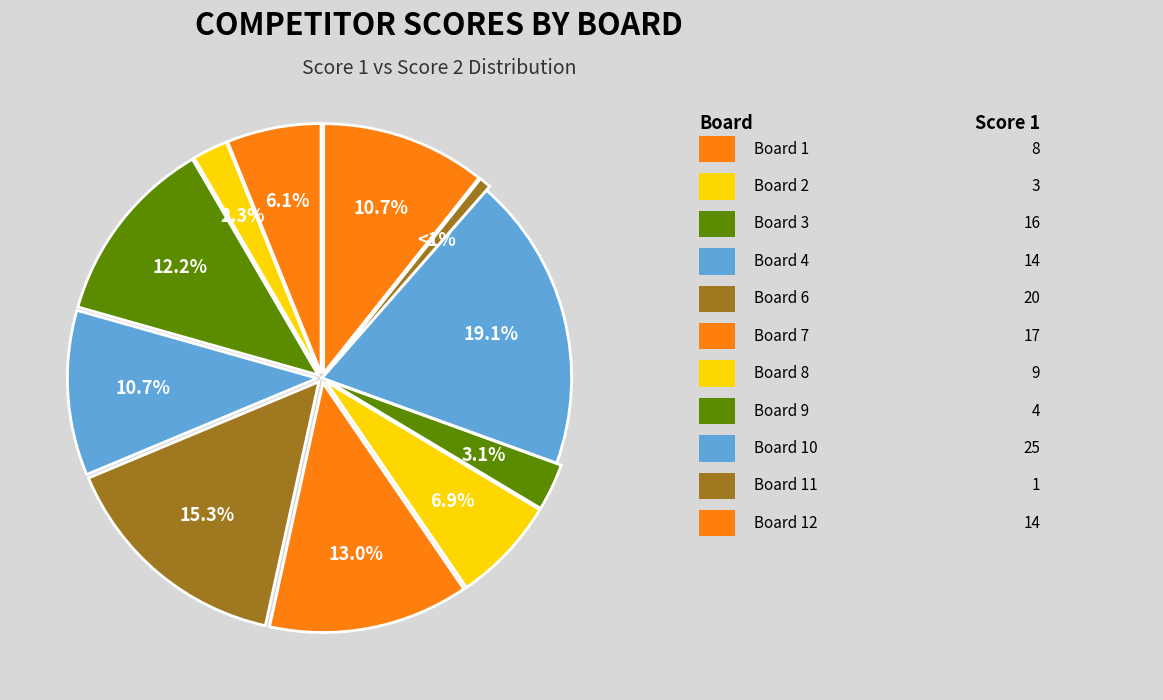

How many slices are in this pie chart?

11